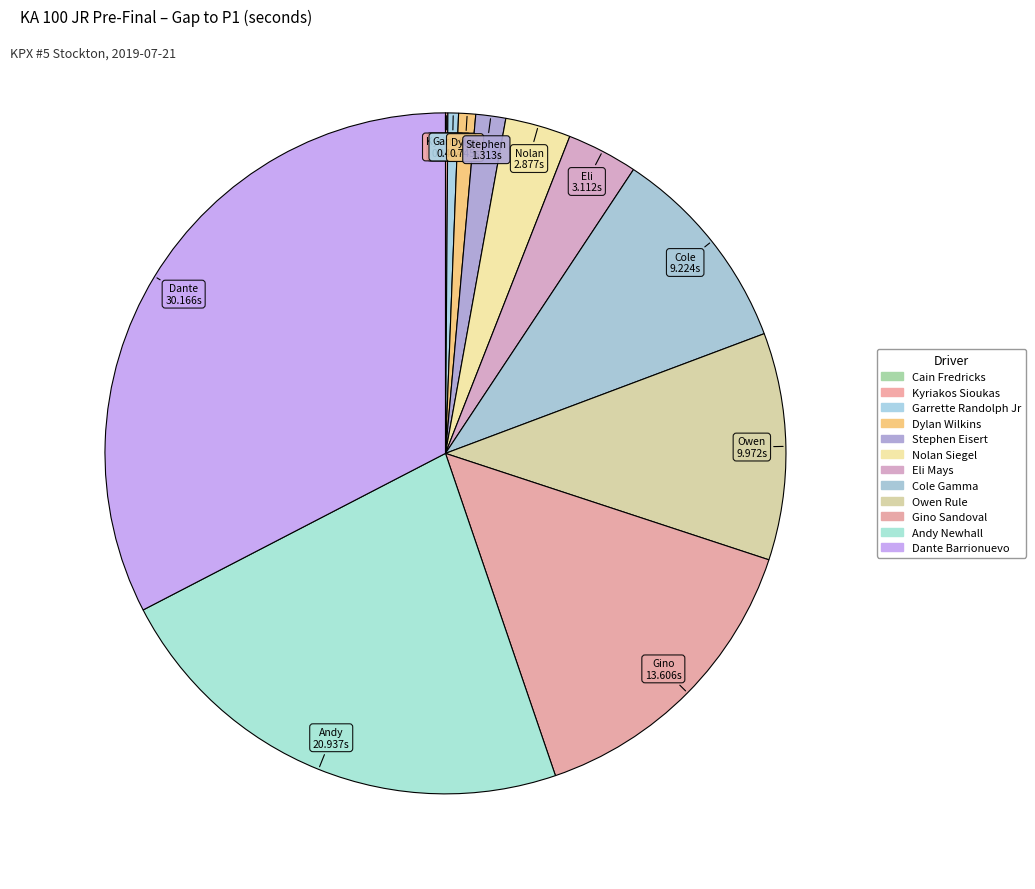

Rank the categories by value from lowest to highest.

Cain Fredricks, Kyriakos Sioukas, Garrette Randolph Jr, Dylan Wilkins, Stephen Eisert, Nolan Siegel, Eli Mays, Cole Gamma, Owen Rule, Gino Sandoval, Andy Newhall, Dante Barrionuevo